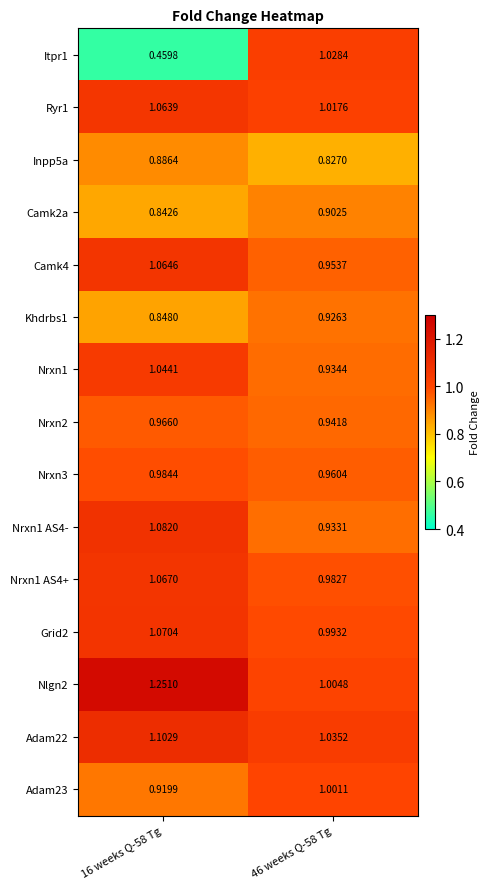

Which series has the largest range (max minus min)?

Itpr1